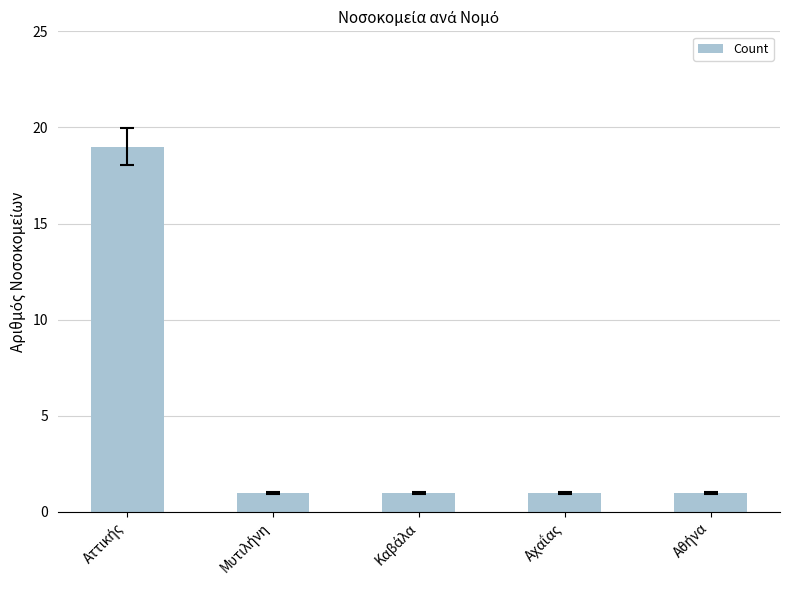

What is the average value?

5